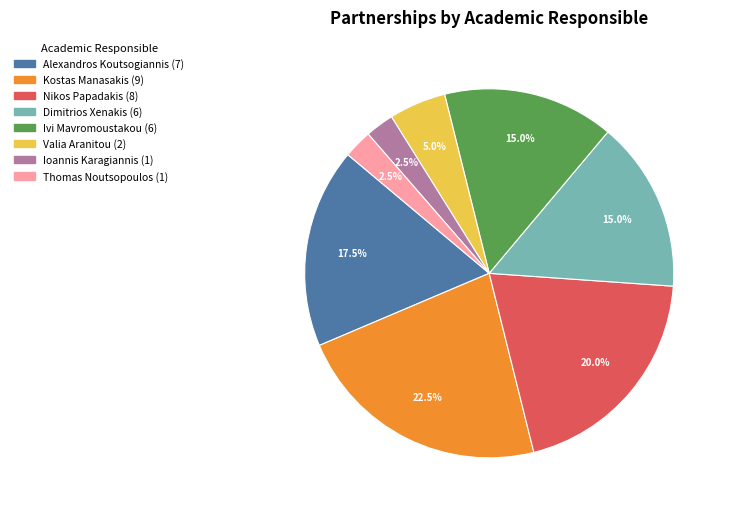

Which category has the biggest portion of the pie?

Kostas Manasakis